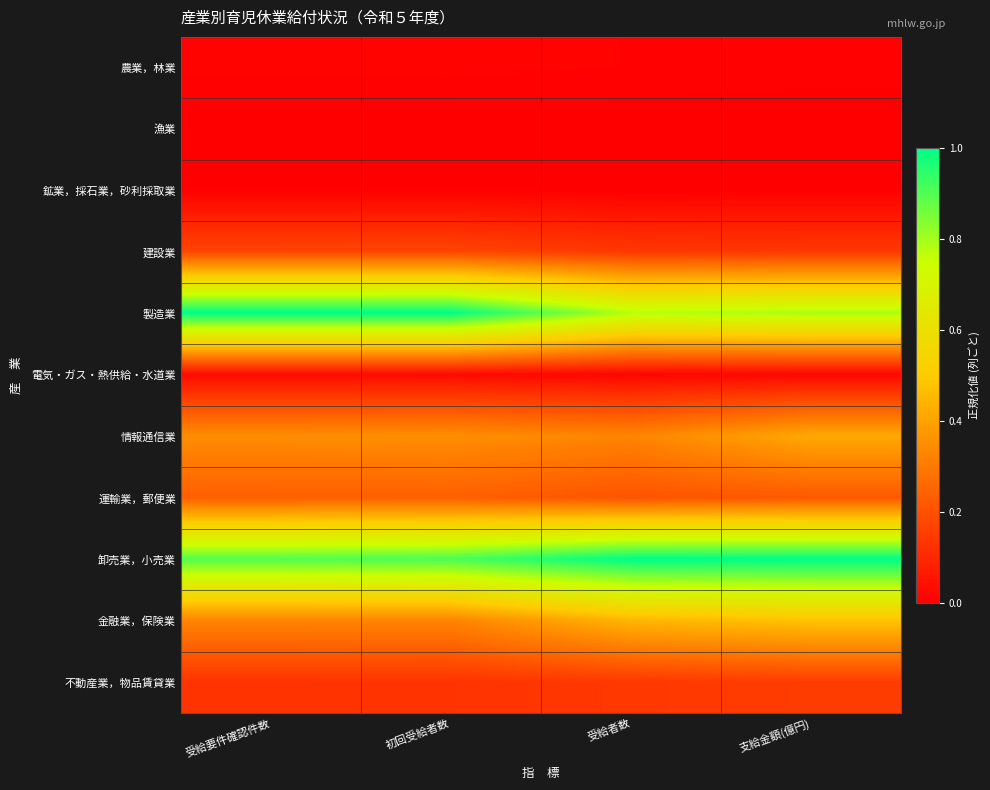

Reading left to right, list all the values displayed in this chart.

農業，林業: 受給要件確認件数=0.0	初回受給者数=0.0	受給者数=0.0	支給金額(億円)=0.0
漁業: 受給要件確認件数=0.0	初回受給者数=0.0	受給者数=0.0	支給金額(億円)=0.0
鉱業，採石業，砂利採取業: 受給要件確認件数=0.0	初回受給者数=0.0	受給者数=0.0	支給金額(億円)=0.0
建設業: 受給要件確認件数=0.2	初回受給者数=0.2	受給者数=0.1	支給金額(億円)=0.1
製造業: 受給要件確認件数=1.0	初回受給者数=1.0	受給者数=0.8	支給金額(億円)=0.8
電気・ガス・熱供給・水道業: 受給要件確認件数=0.0	初回受給者数=0.0	受給者数=0.0	支給金額(億円)=0.0
情報通信業: 受給要件確認件数=0.3	初回受給者数=0.4	受給者数=0.3	支給金額(億円)=0.4
運輸業，郵便業: 受給要件確認件数=0.2	初回受給者数=0.2	受給者数=0.2	支給金額(億円)=0.2
卸売業，小売業: 受給要件確認件数=0.9	初回受給者数=0.9	受給者数=1.0	支給金額(億円)=1.0
金融業，保険業: 受給要件確認件数=0.3	初回受給者数=0.3	受給者数=0.4	支給金額(億円)=0.5
不動産業，物品賃貸業: 受給要件確認件数=0.1	初回受給者数=0.1	受給者数=0.1	支給金額(億円)=0.1